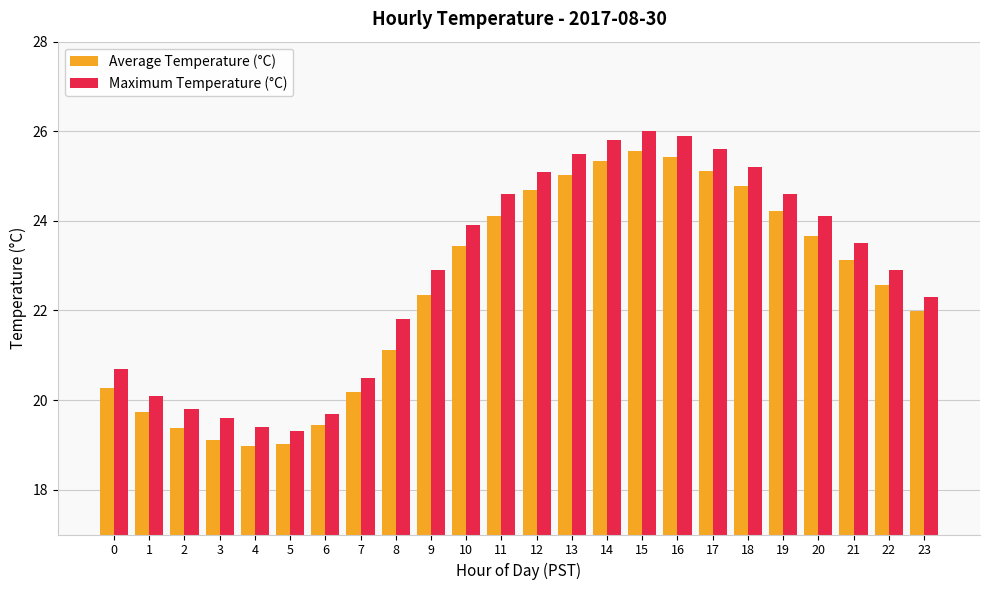

What is the greatest value displayed?

26.0